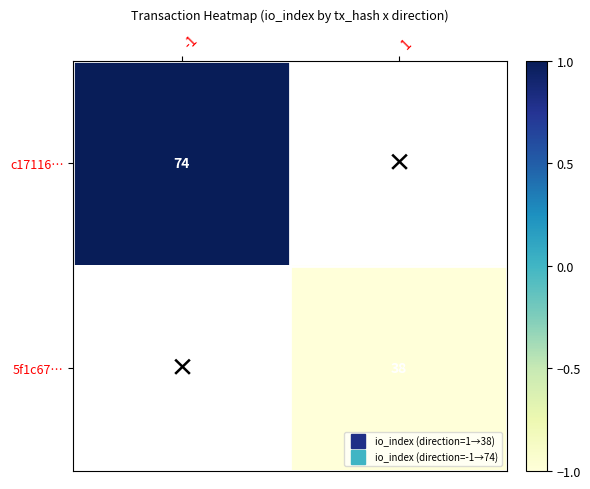

How many series are shown in this chart?

2